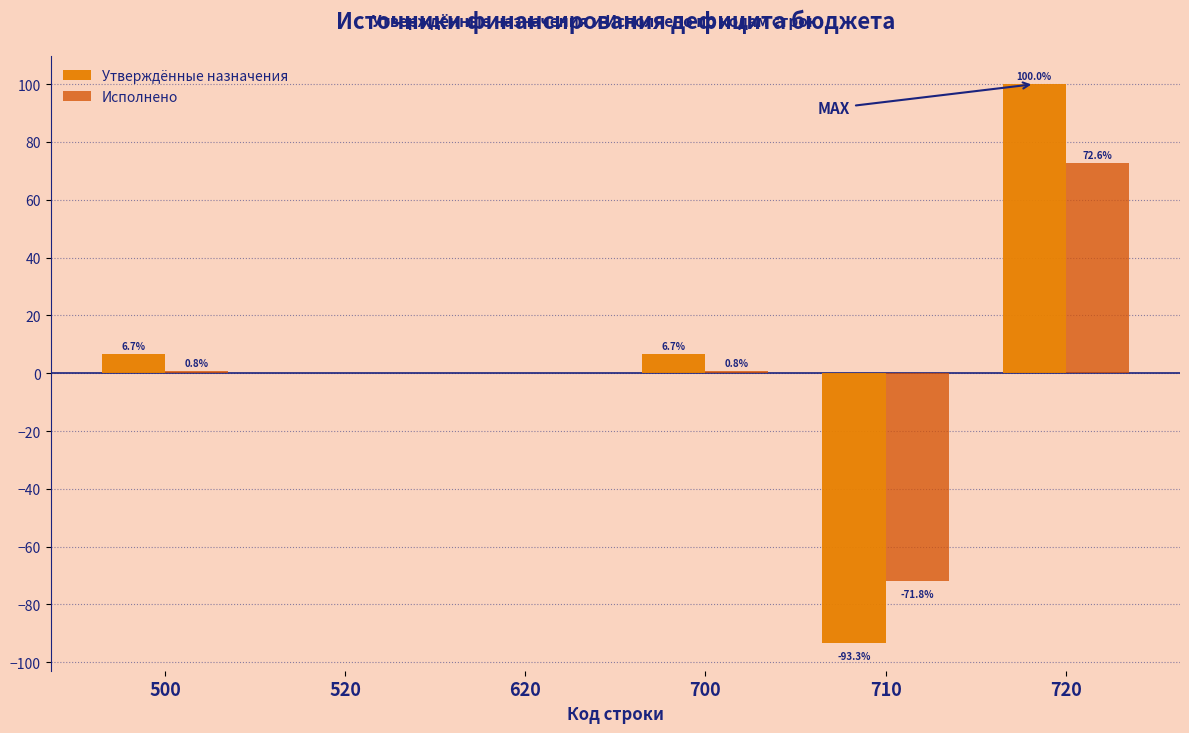

Reading left to right, transcribe all the data shown in this chart.

Утверждённые назначения: 500=6.7	520=0.0	620=0.0	700=6.7	710=-93.3	720=100.0
Исполнено: 500=0.8	520=0.0	620=0.0	700=0.8	710=-71.8	720=72.6